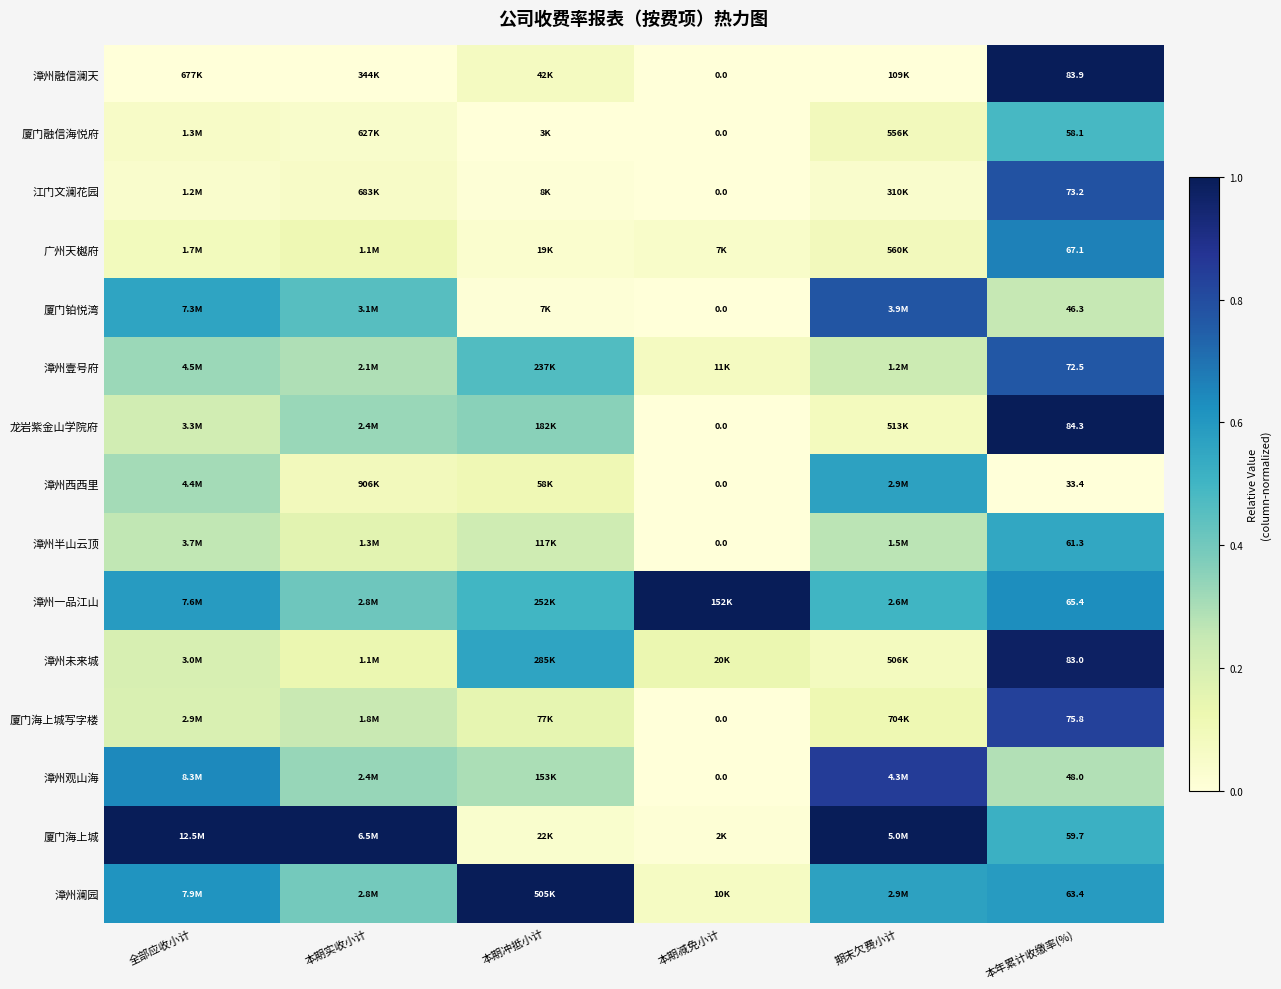

Is the value of 厦门铂悦湾 at 本年累计收缴率(%) greater than the value of 漳州半山云顶 at 本年累计收缴率(%)?

No